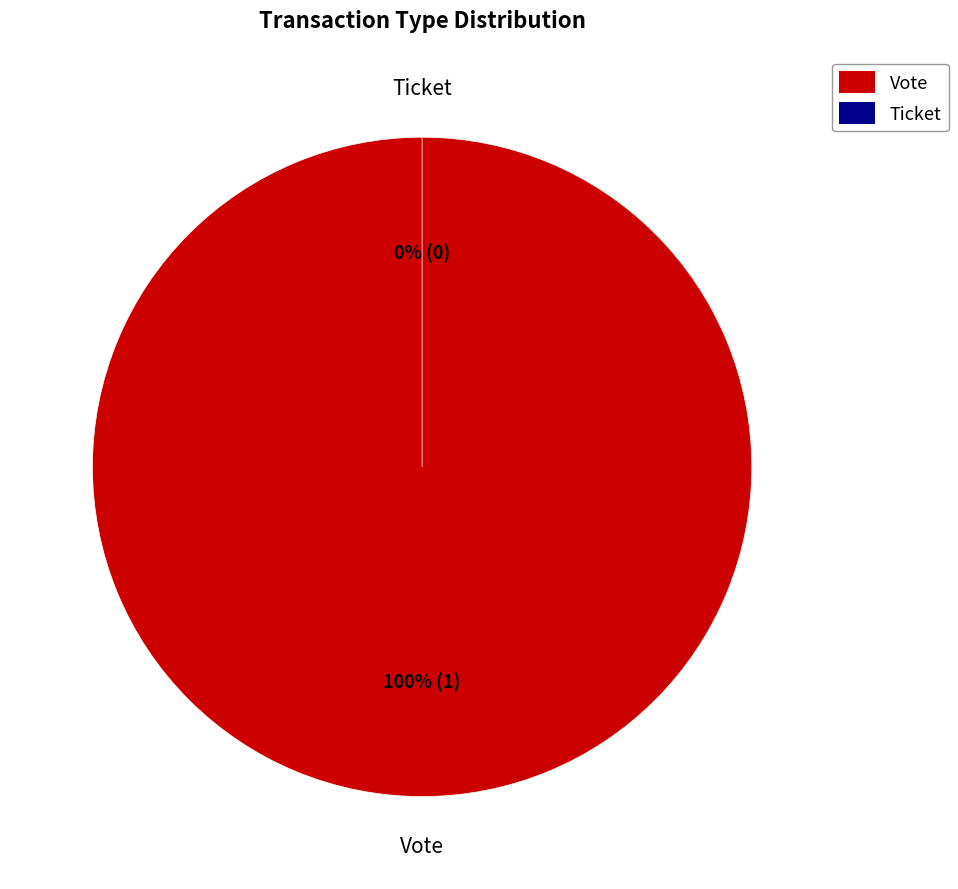

To the nearest percent, what is the average slice percentage?

50%